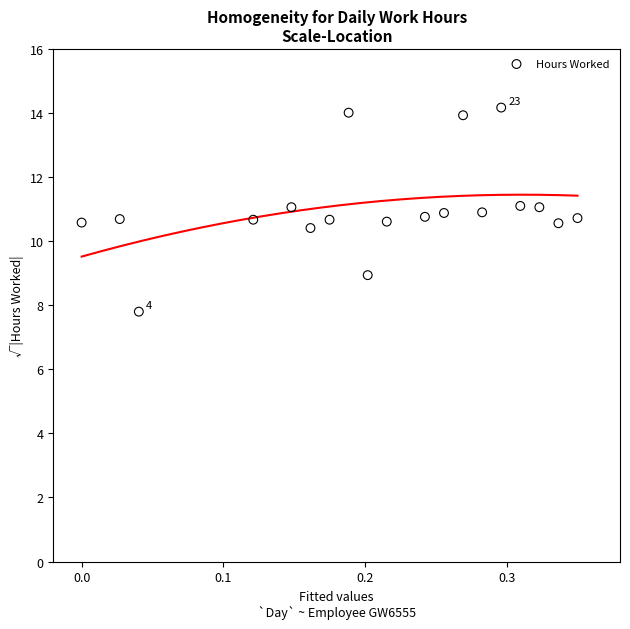

What is the range of X values (max minus min)?

0.3